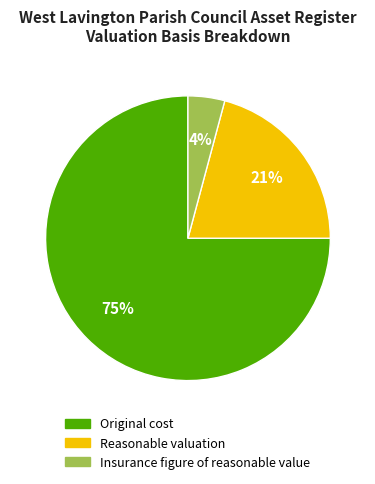

To the nearest percent, what portion does Reasonable valuation represent?

21%